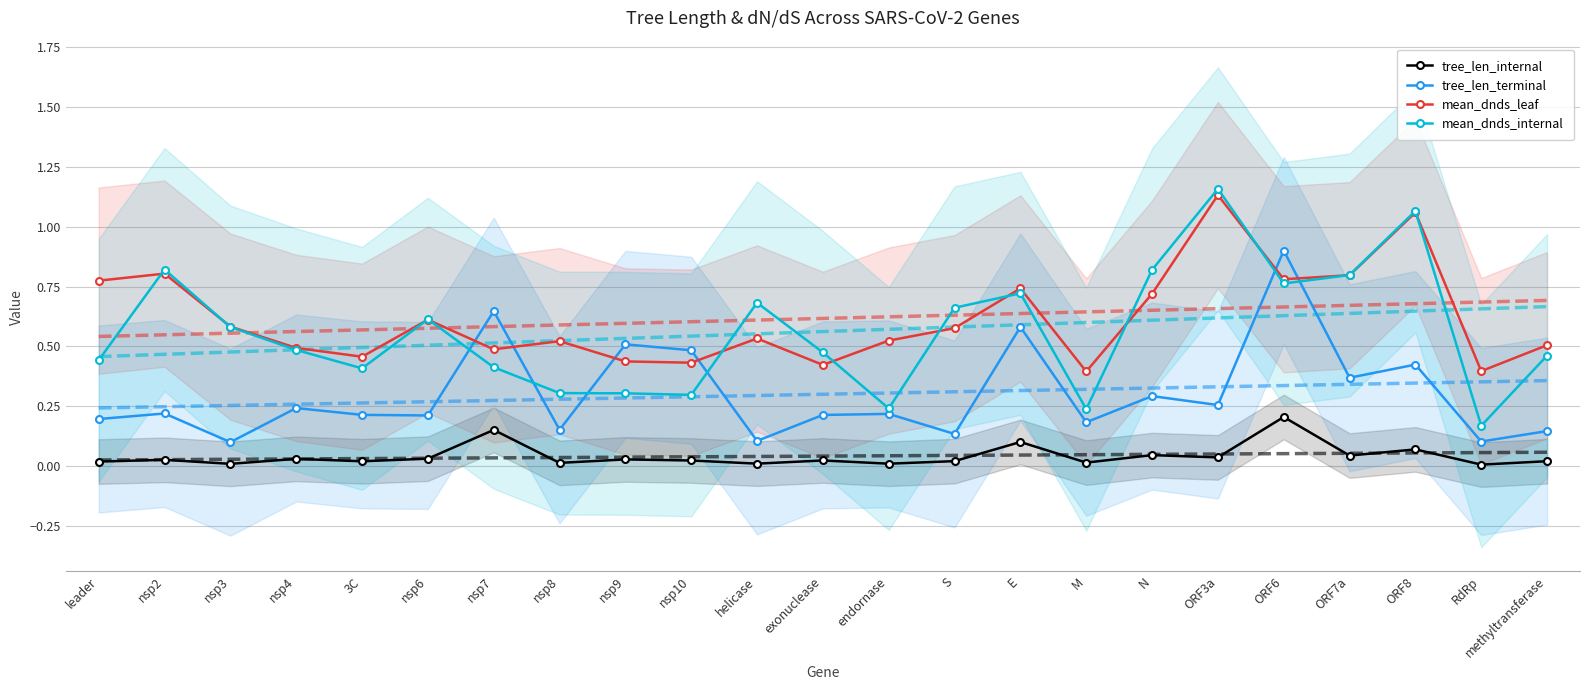

Reading left to right, list all the values displayed in this chart.

tree_len_internal: 0.0	0.0	0.0	0.0	0.0	0.0	0.2	0.0	0.0	0.0	0.0	0.0	0.0	0.0	0.1	0.0	0.0	0.0	0.2	0.0	0.1	0.0	0.0
tree_len_terminal: 0.2	0.2	0.1	0.2	0.2	0.2	0.6	0.2	0.5	0.5	0.1	0.2	0.2	0.1	0.6	0.2	0.3	0.3	0.9	0.4	0.4	0.1	0.1
mean_dnds_leaf: 0.8	0.8	0.6	0.5	0.5	0.6	0.5	0.5	0.4	0.4	0.5	0.4	0.5	0.6	0.7	0.4	0.7	1.1	0.8	0.8	1.1	0.4	0.5
mean_dnds_internal: 0.4	0.8	0.6	0.5	0.4	0.6	0.4	0.3	0.3	0.3	0.7	0.5	0.2	0.7	0.7	0.2	0.8	1.2	0.8	0.8	1.1	0.2	0.5